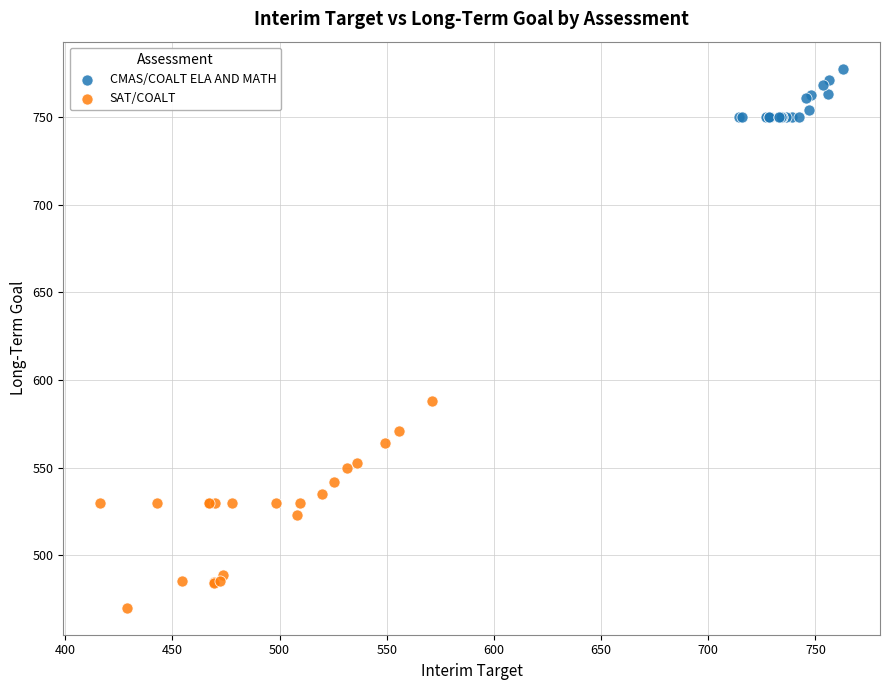

Which series has the largest Y range (max minus min)?

SAT/COALT